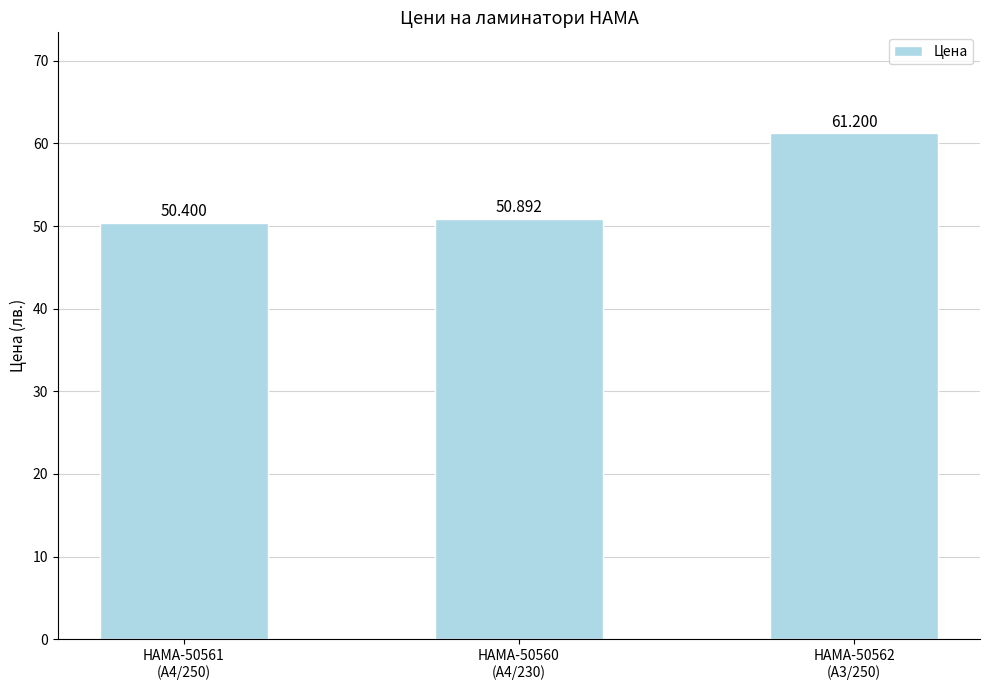

How many series are shown in this chart?

1